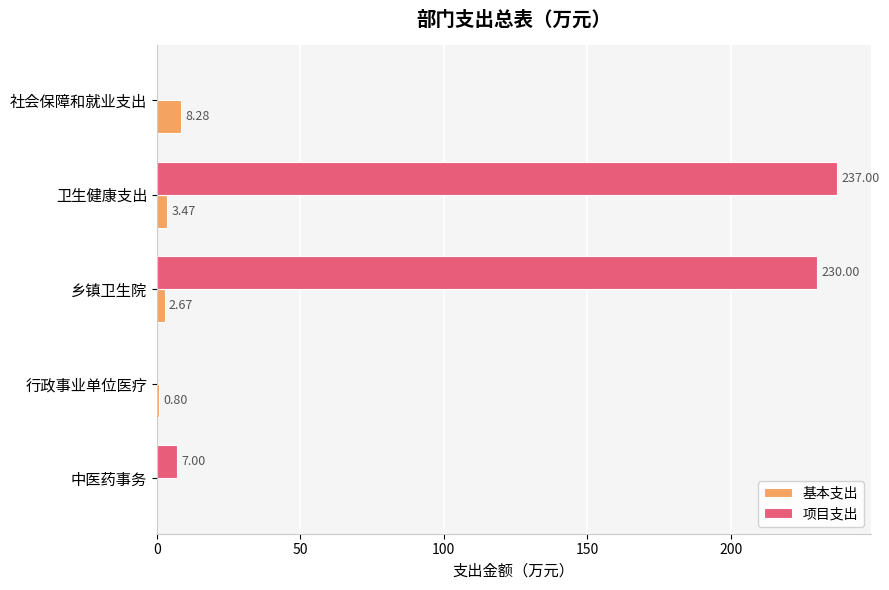

Where is 基本支出 nearest to the value 4?

卫生健康支出